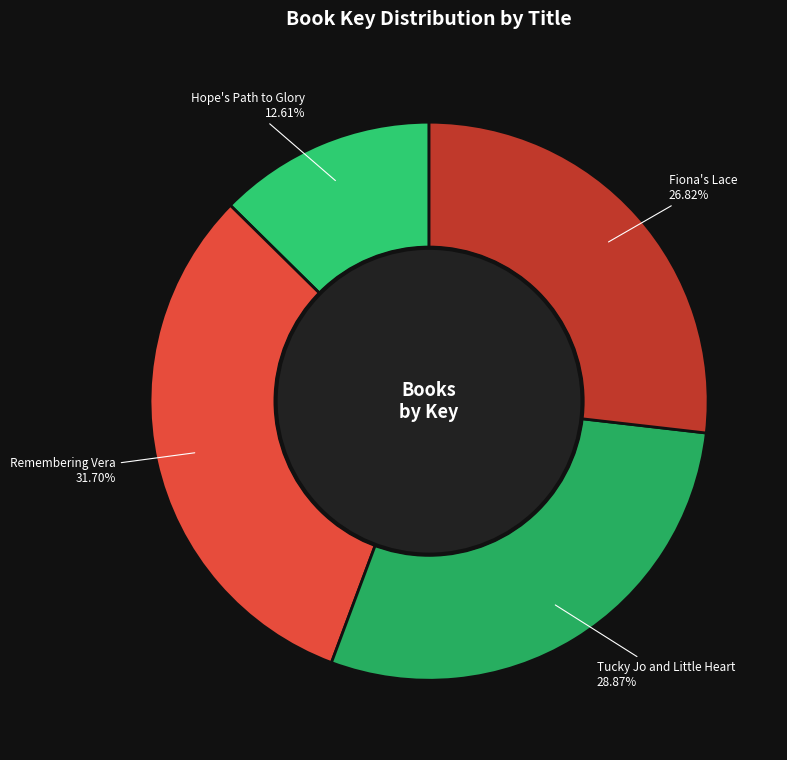

Which slice is the smallest?

Hope's Path to Glory